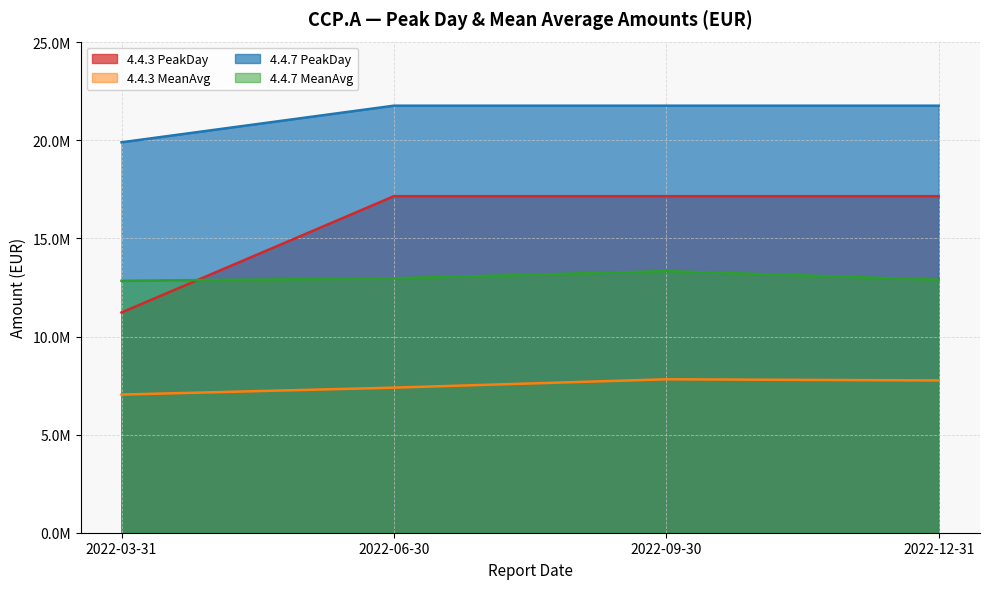

The 4.4.3 MeanAvg series shows 7761794.4 at 2022-12-31. True or false?

True